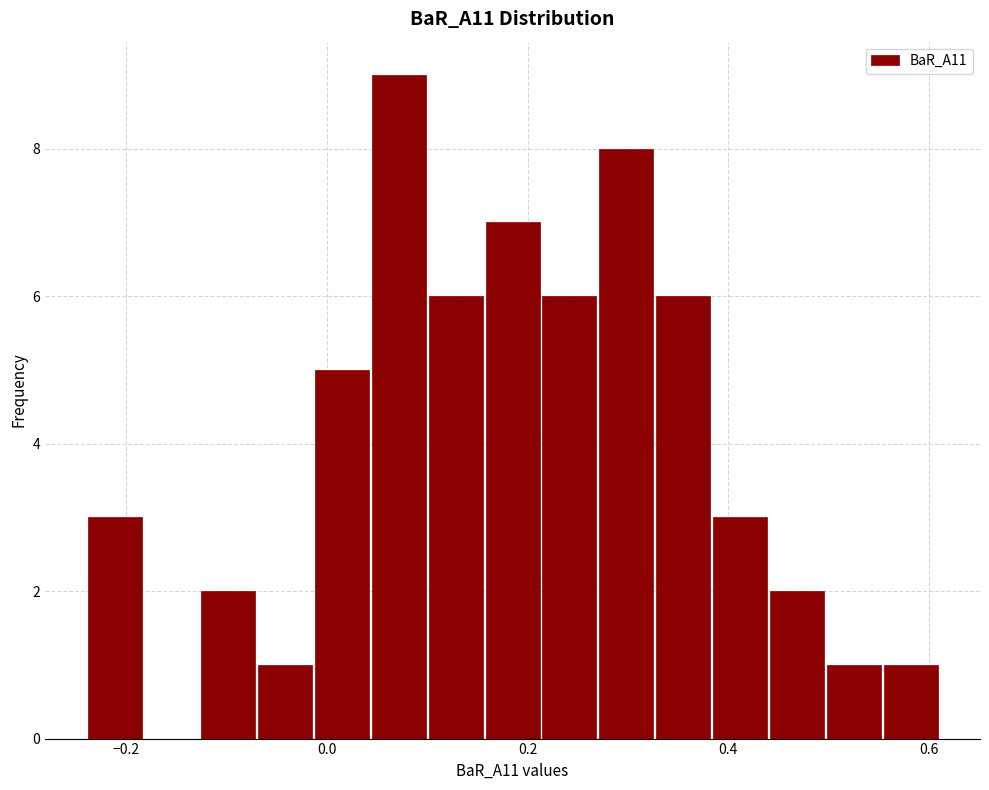

Around what value on the x-axis is the tallest bar? Give the approximate position of its centre, as read against the axis.

0.08